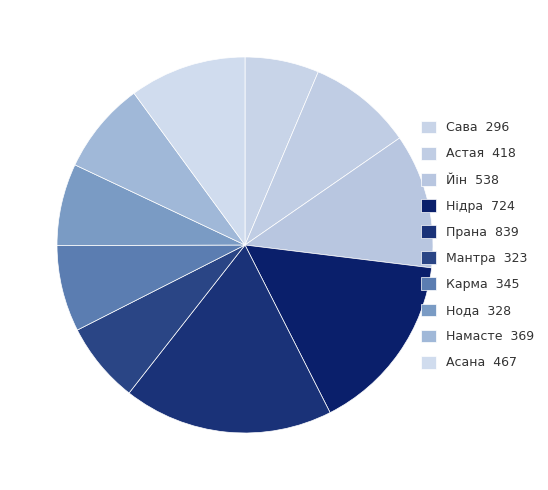

Count the number of slices in the pie.

10